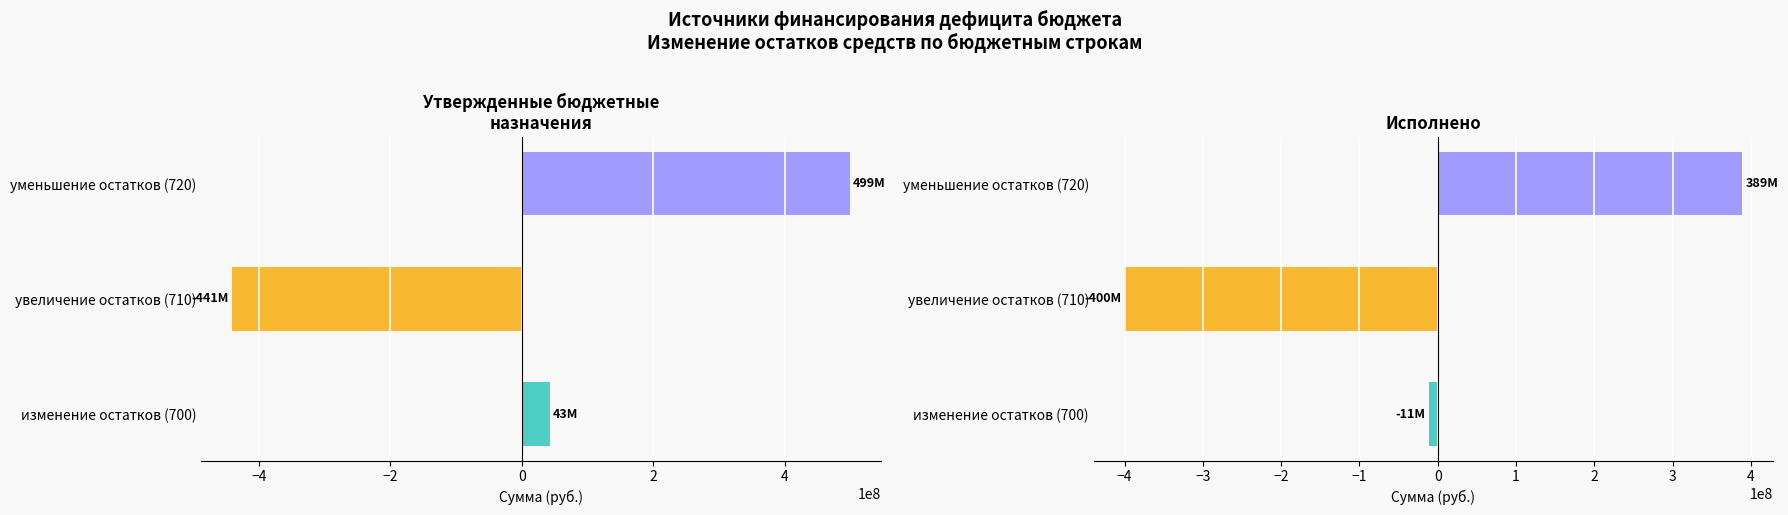

What is the difference between the maximum and minimum values in the Исполнено series?

789114186.9